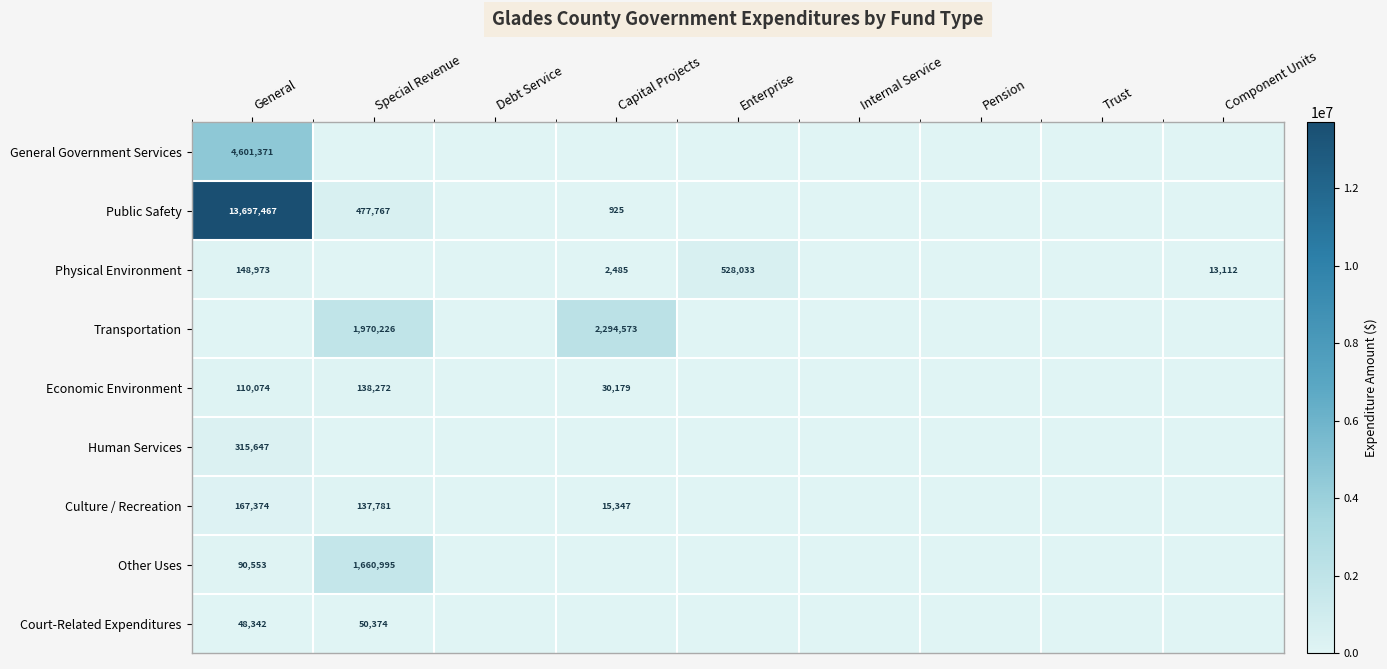

True or false: Physical Environment has a value of 221097 at Debt Service.

False